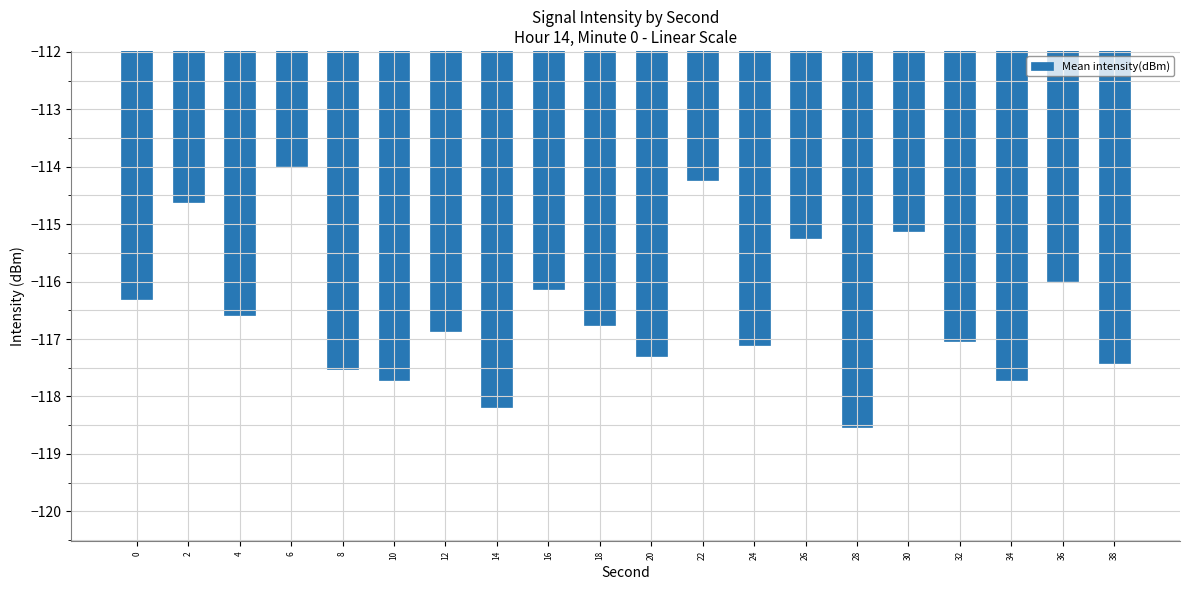

What is the sum of the values at 6 and 20?

-231.3